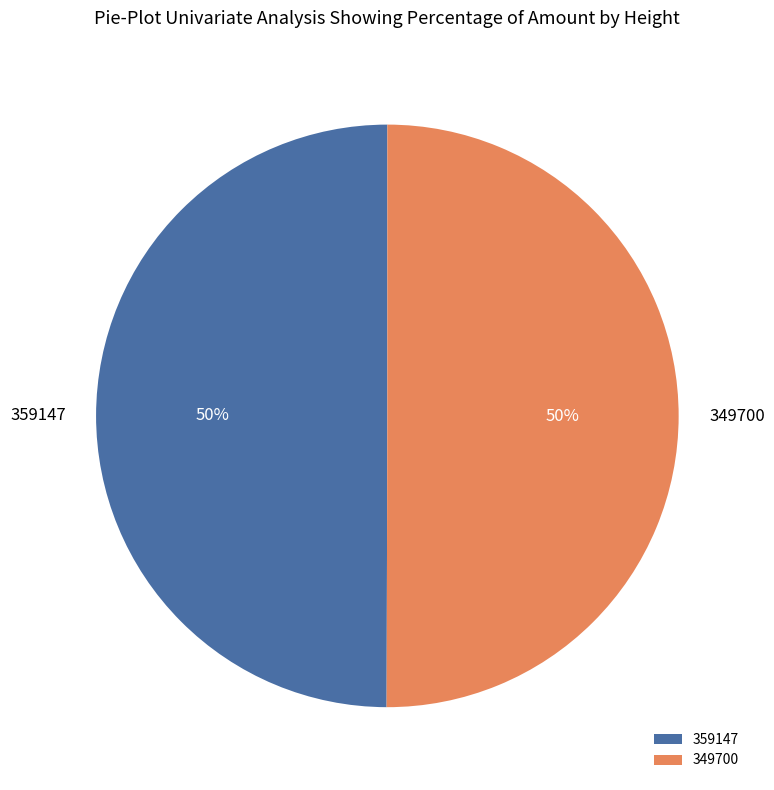

Is the sum of 349700 and 359147 greater than half?

Yes